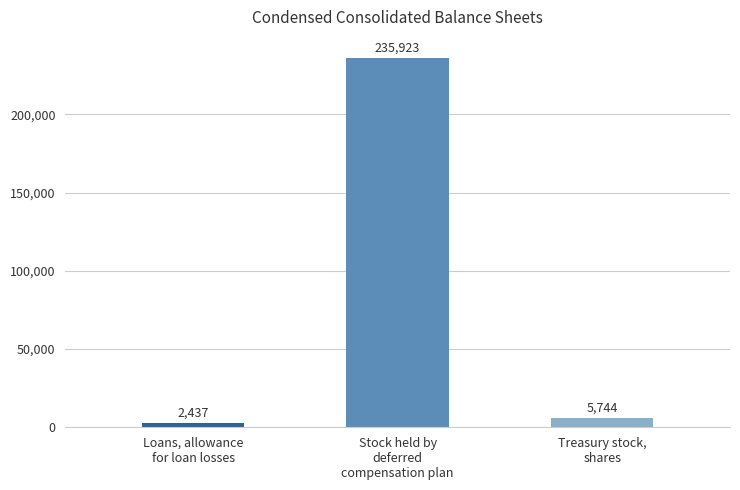

The chart shows a value of 413088 at Stock held by
deferred
compensation plan. True or false?

False